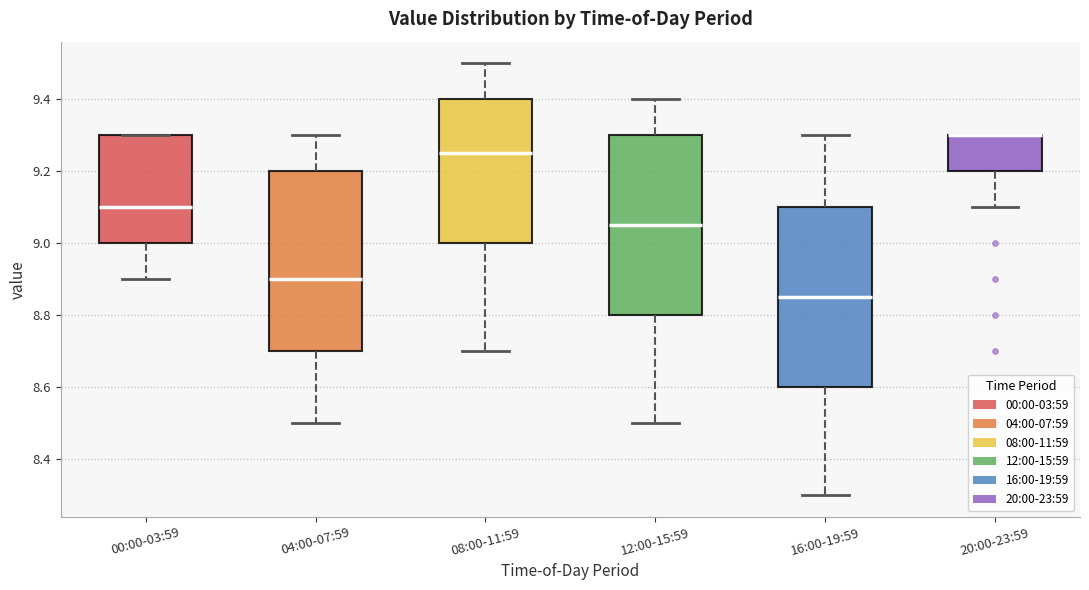

Reading left to right, read every box against the y-axis: the position of its median line, the range the box covers, and the ends of its whiskers. The values are not printed on the chart, so give them approximately, as read against the axis.

00:00-03:59: median 9.10, box 9.00 to 9.30, whiskers 8.90 to 9.30
04:00-07:59: median 8.90, box 8.70 to 9.20, whiskers 8.50 to 9.30
08:00-11:59: median 9.26, box 9.00 to 9.40, whiskers 8.70 to 9.50
12:00-15:59: median 9.06, box 8.80 to 9.30, whiskers 8.50 to 9.40
16:00-19:59: median 8.86, box 8.60 to 9.10, whiskers 8.30 to 9.30
20:00-23:59: median 9.30 (drawn on the box's upper edge), box 9.20 to 9.30, whiskers 9.10 to 9.30